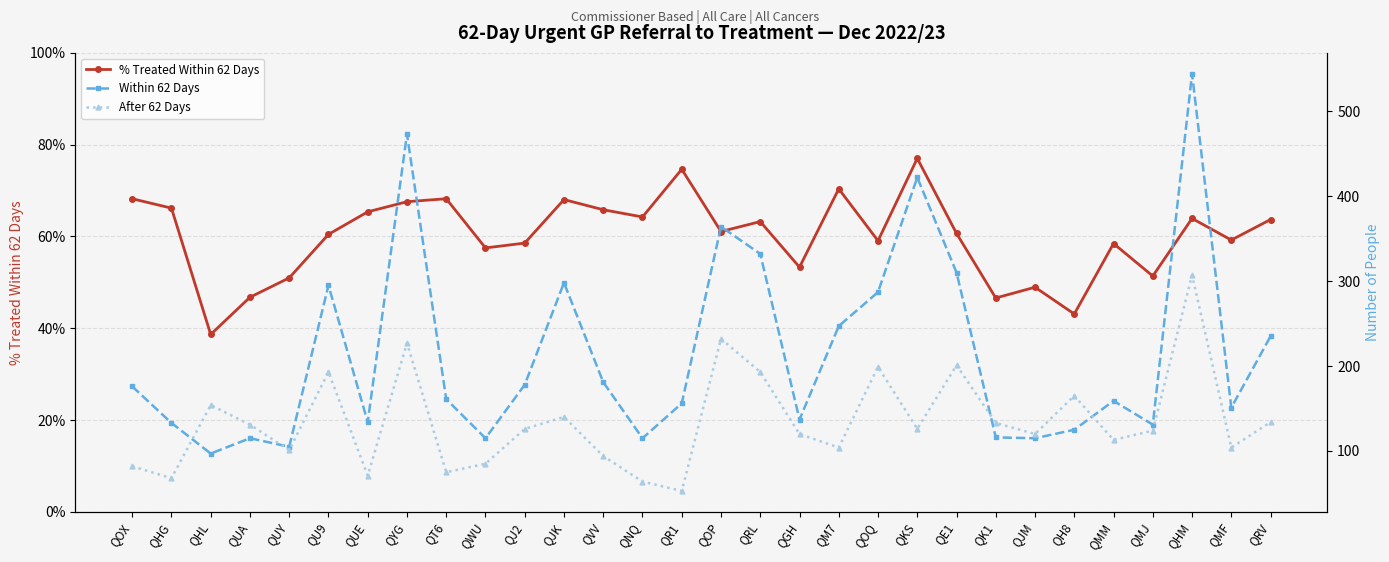

True or false: % Treated Within 62 Days and Within 62 Days cross at least once.

False